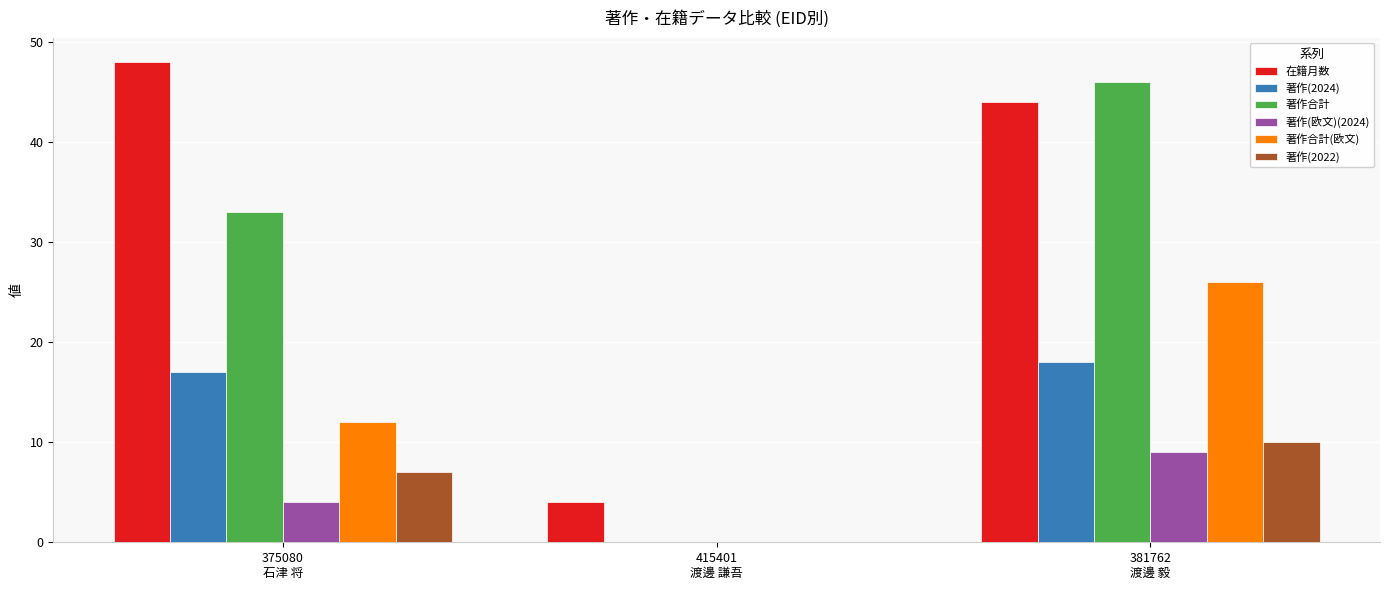

The value of 著作合計 at 375080
石津 将 is 33. True or false?

True